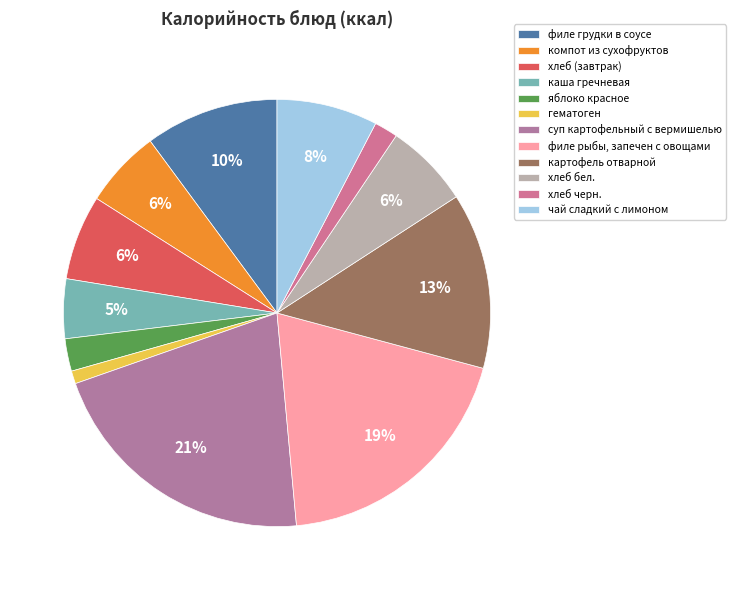

Which has a higher value, картофель отварной or филе грудки в соусе?

картофель отварной